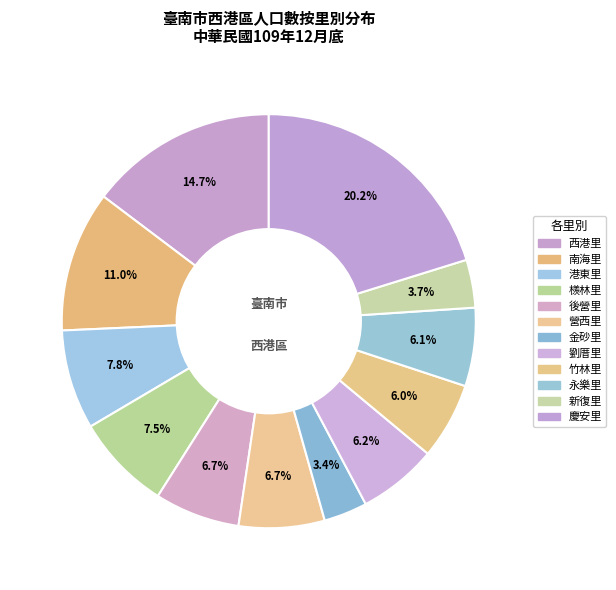

Do 竹林里 and 港東里 together represent more than half of the pie?

No